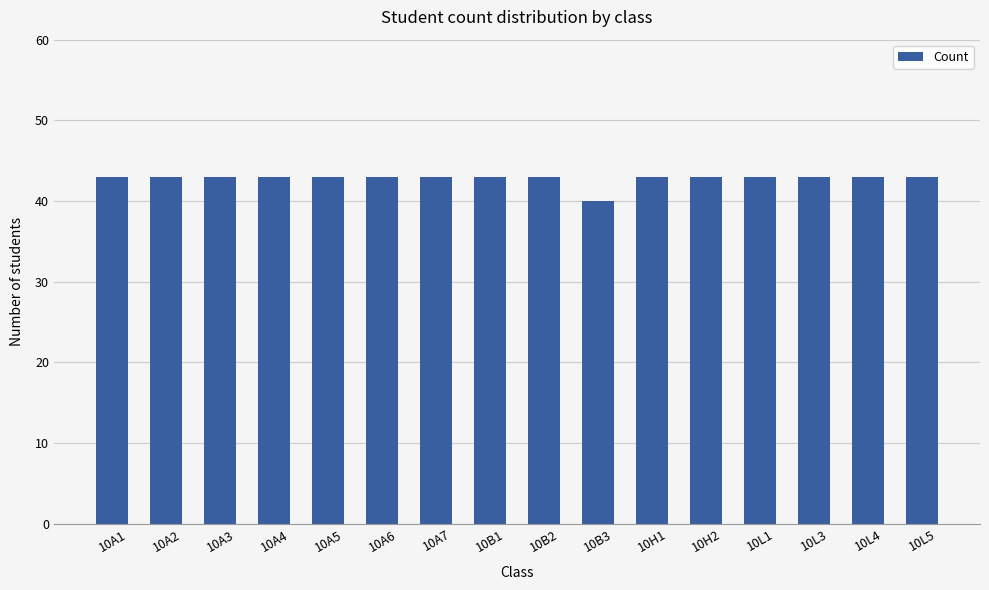

What is the label of the 13th bar from the left?

10L1